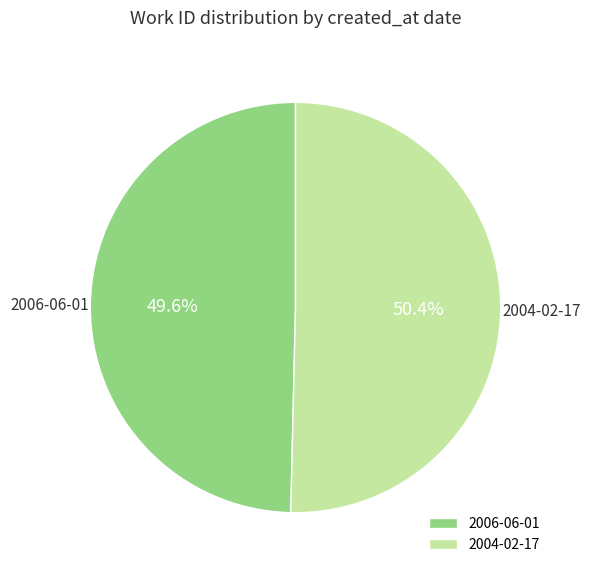

What is the largest slice in the pie chart?

2004-02-17